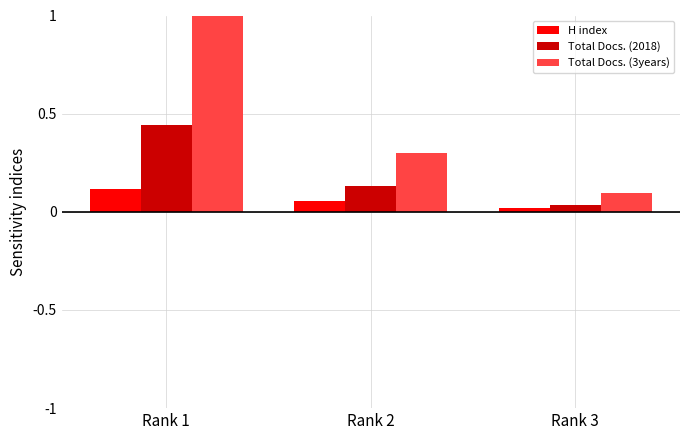

What is the difference between the Total Docs. (2018) values at Rank 1 and Rank 2?

0.3